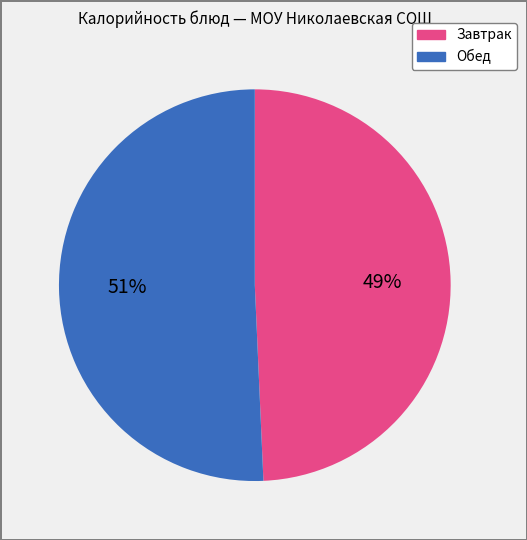

Is there any slice that represents more than half of the pie?

Yes